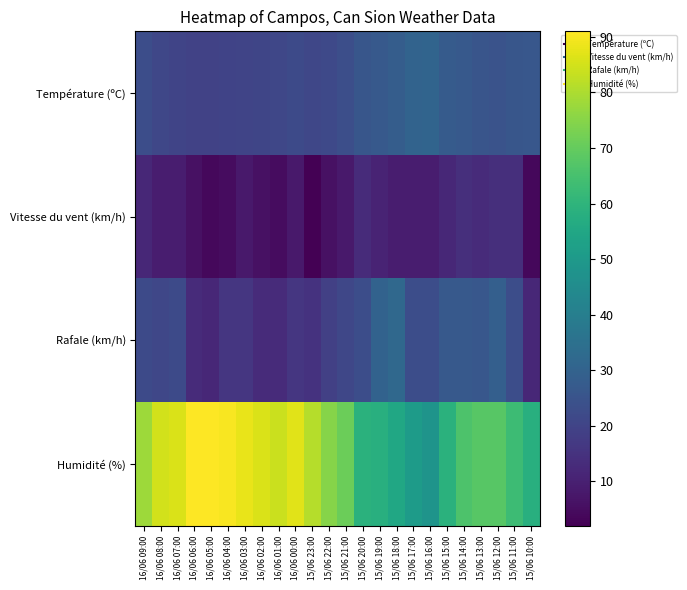

Rank the series at 15/06 12:00 from highest to lowest value.

Humidité (%), Rafale (km/h), Température (ºC), Vitesse du vent (km/h)